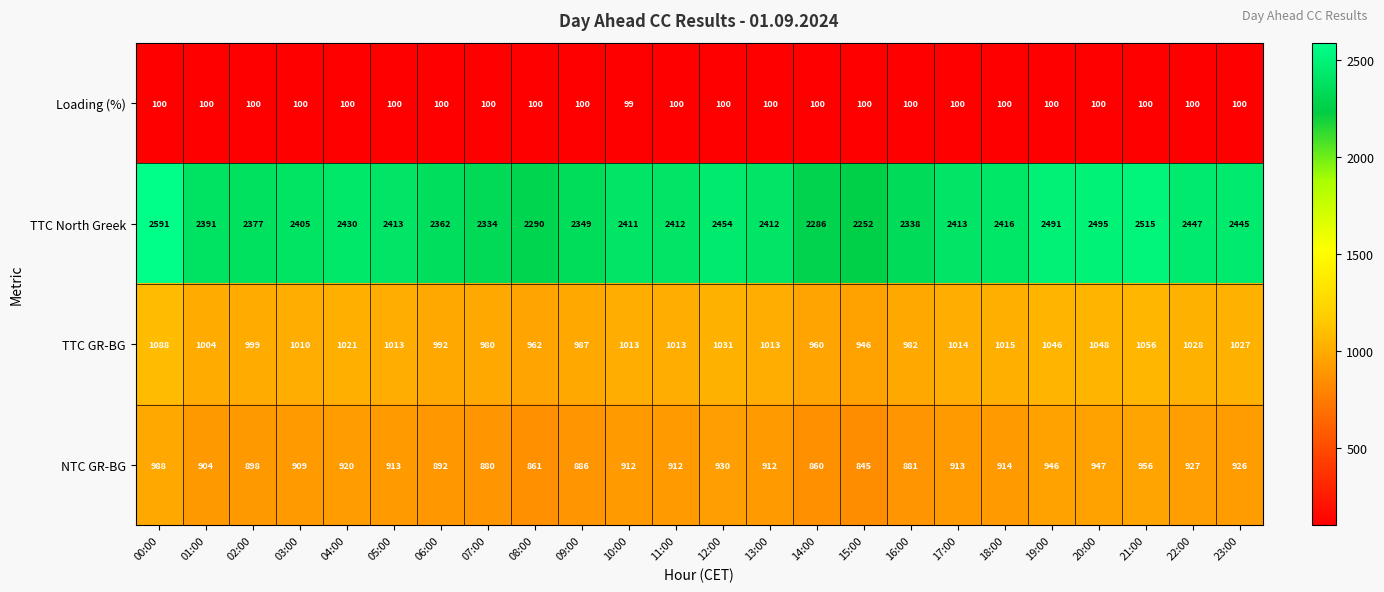

Which series changed the most between 07:00 and 17:00?

TTC North Greek